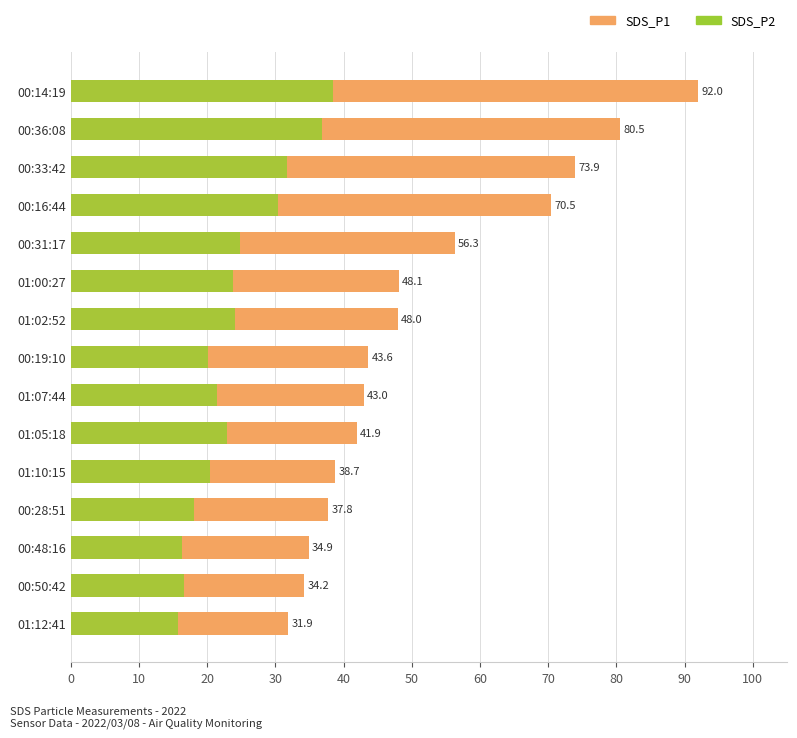

What is the spread (max minus min) of values at 01:02:52?

23.8